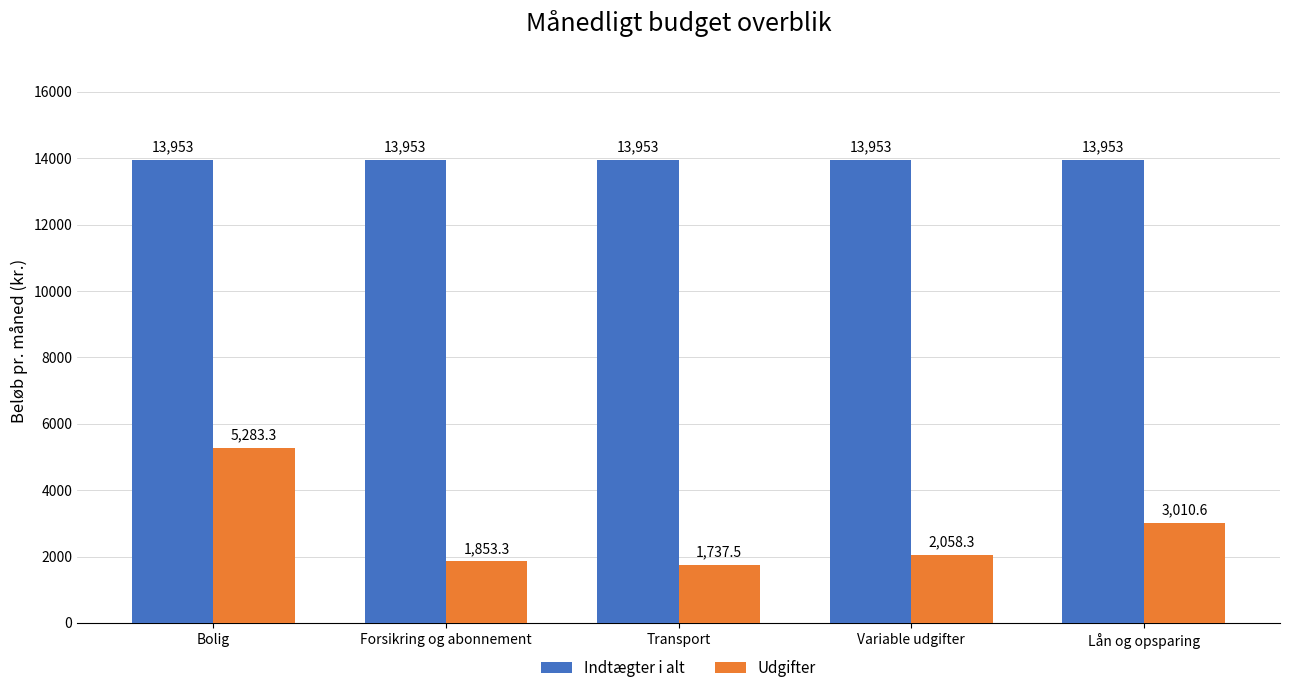

What is the lowest value of the Udgifter series?

1737.5